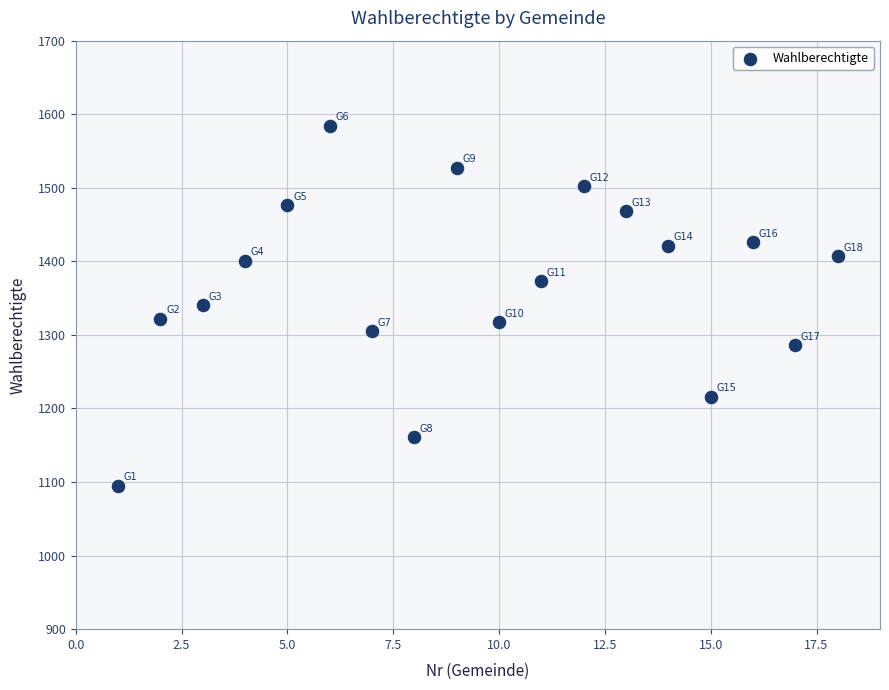

What is the range of X values (max minus min)?

17